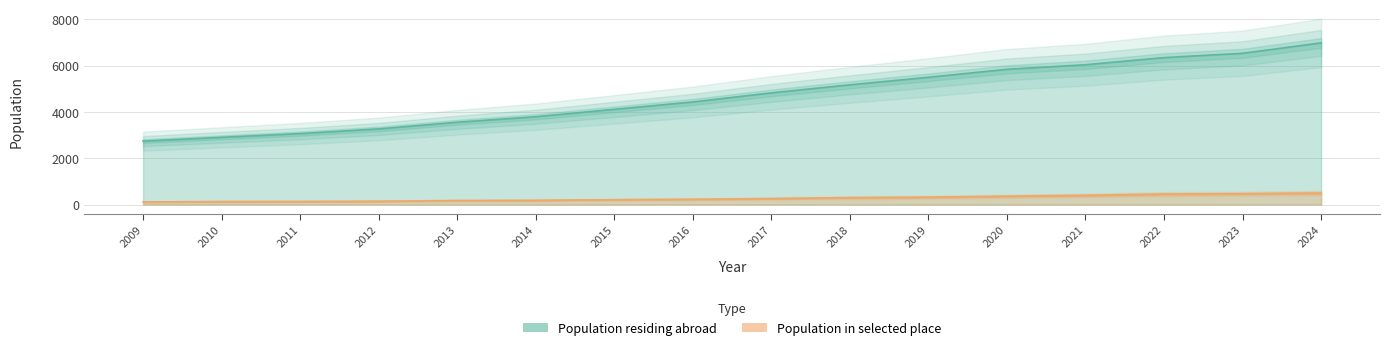

List the series in order of their overall mean, highest first.

Population residing abroad, Population in selected place